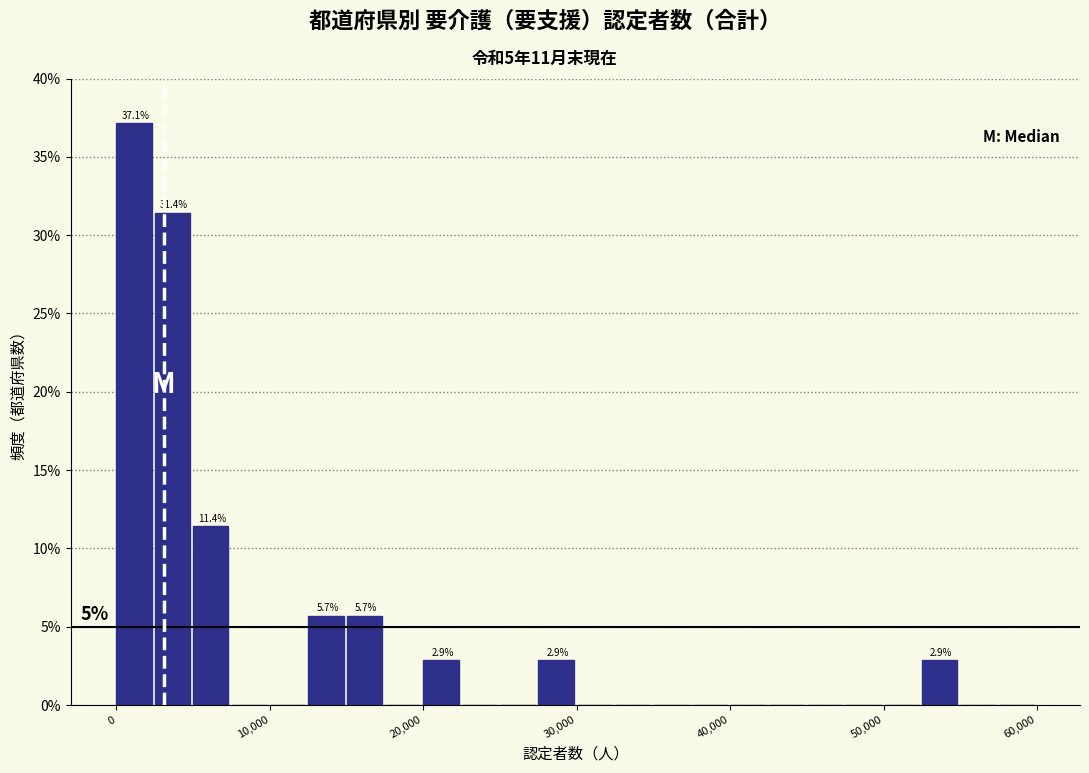

Read against the x-axis, roughly where is the centre of the tallest bar?

1000